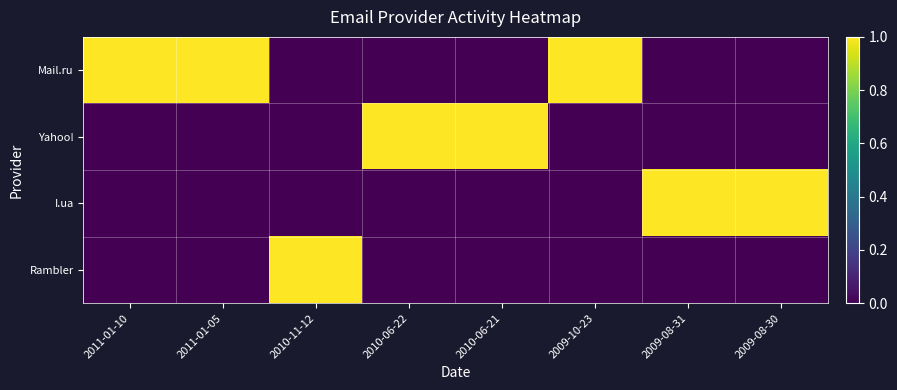

Reading left to right, transcribe all the data shown in this chart.

Mail.ru: 2011-01-10=1	2011-01-05=1	2010-11-12=0	2010-06-22=0	2010-06-21=0	2009-10-23=1	2009-08-31=0	2009-08-30=0
Yahoo!: 2011-01-10=0	2011-01-05=0	2010-11-12=0	2010-06-22=1	2010-06-21=1	2009-10-23=0	2009-08-31=0	2009-08-30=0
I.ua: 2011-01-10=0	2011-01-05=0	2010-11-12=0	2010-06-22=0	2010-06-21=0	2009-10-23=0	2009-08-31=1	2009-08-30=1
Rambler: 2011-01-10=0	2011-01-05=0	2010-11-12=1	2010-06-22=0	2010-06-21=0	2009-10-23=0	2009-08-31=0	2009-08-30=0